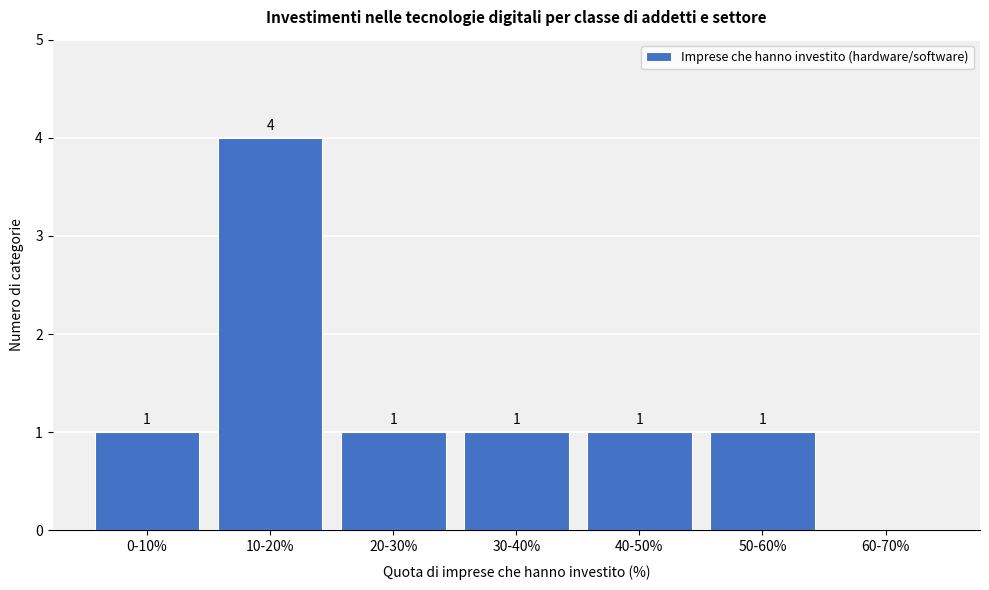

Reading left to right, transcribe all the data shown in this chart.

0-10%=1	10-20%=4	20-30%=1	30-40%=1	40-50%=1	50-60%=1	60-70%=0